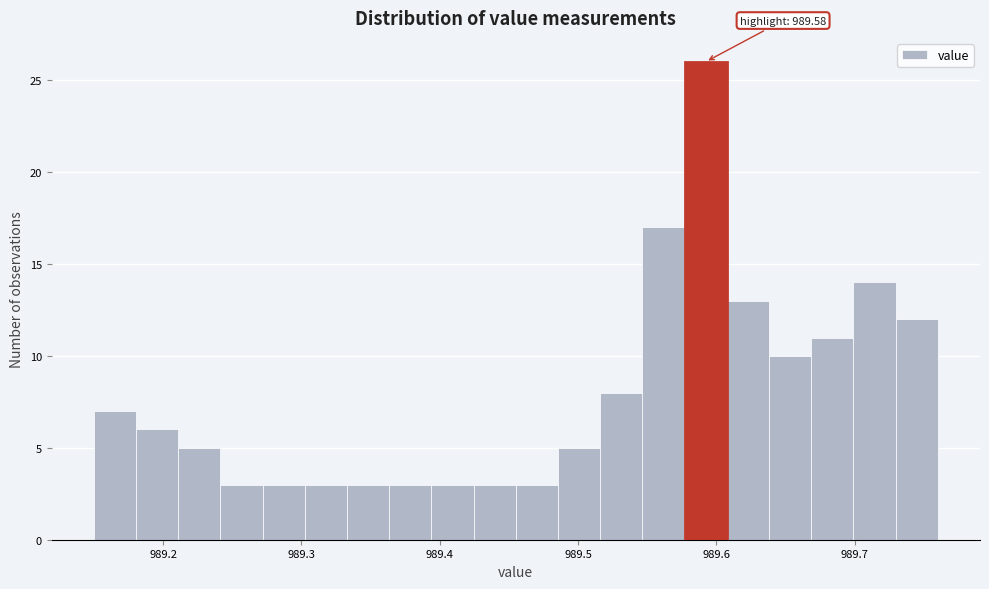

Around what value on the x-axis is the tallest bar? Give the approximate position of its centre, as read against the axis.

989.59